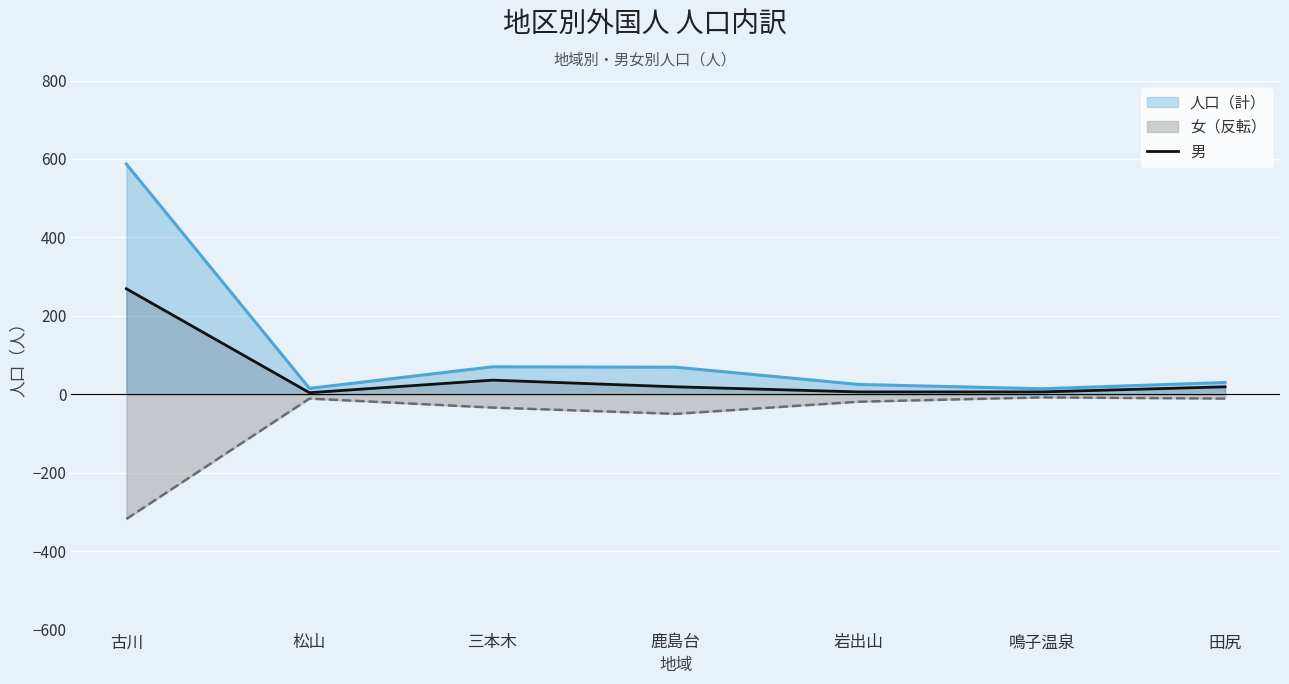

Rank the categories by value from highest to lowest.

古川, 三本木, 鹿島台, 田尻, 岩出山, 鳴子温泉, 松山